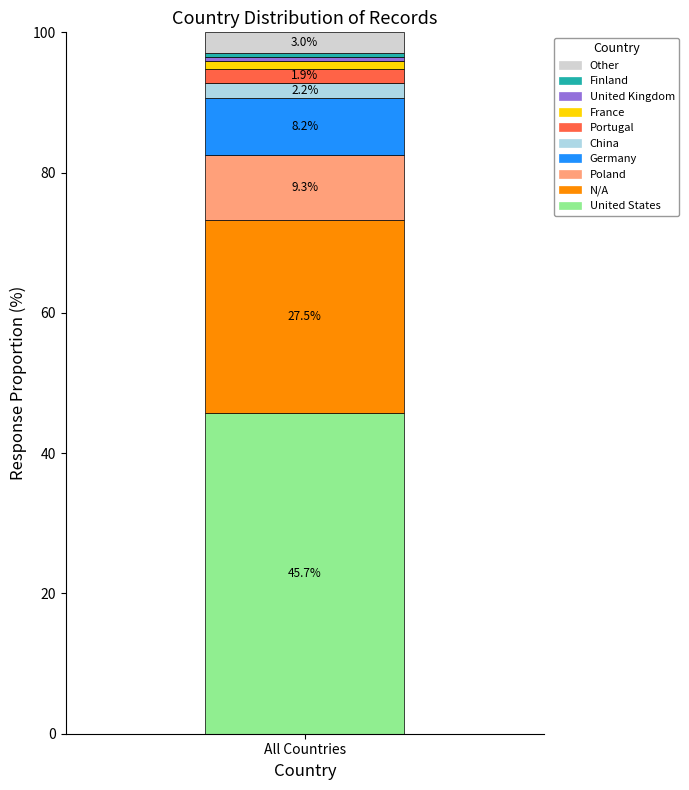

What is the minimum value for United States?

45.7